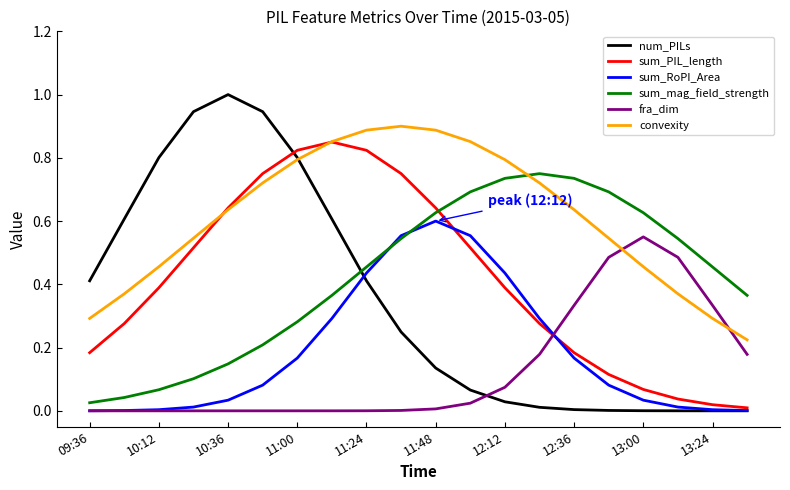

Does the chart display data point markers on the line(s)?

No